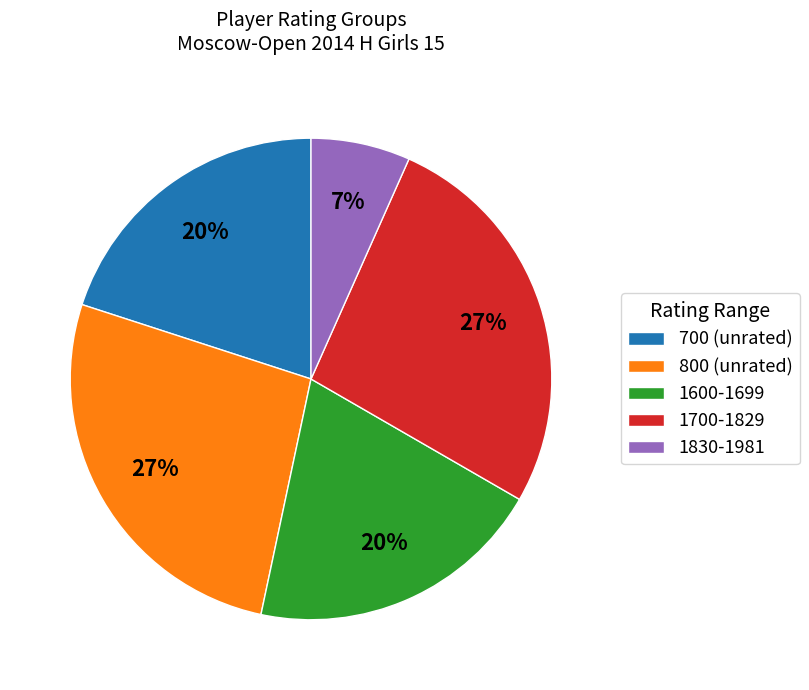

How many slices are in this pie chart?

5